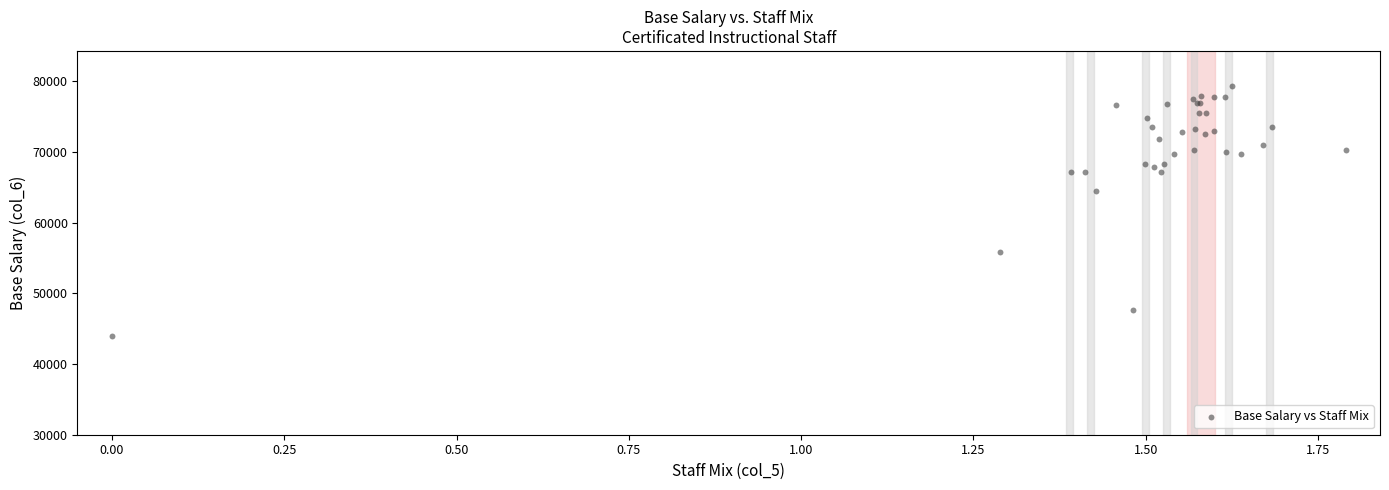

What Y value in the scatter plot is closest to 61610?

64542